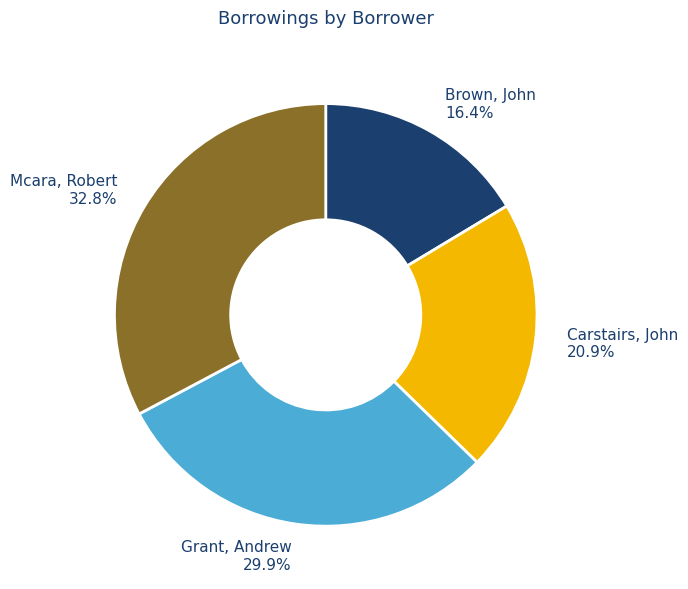

Does any single category account for the majority?

No